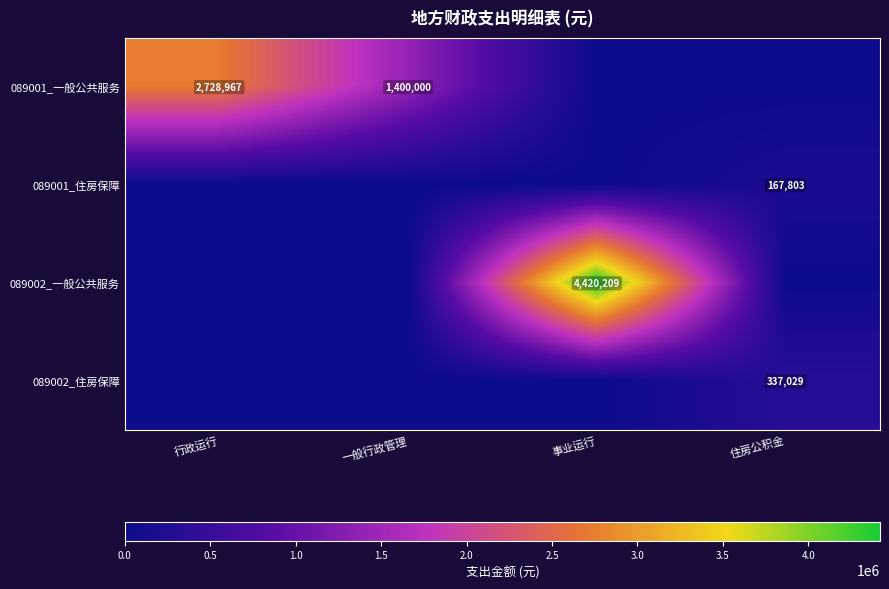

The 089001_住房保障 series shows 65066 at 住房公积金. True or false?

False